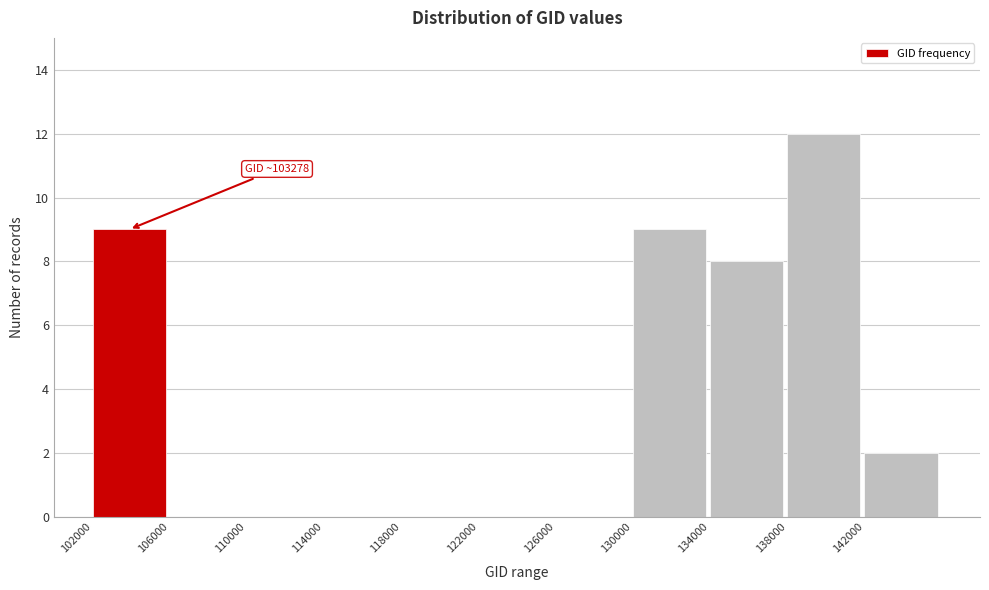

Over which range of the x-axis is the bar tallest?

138000 to 142000